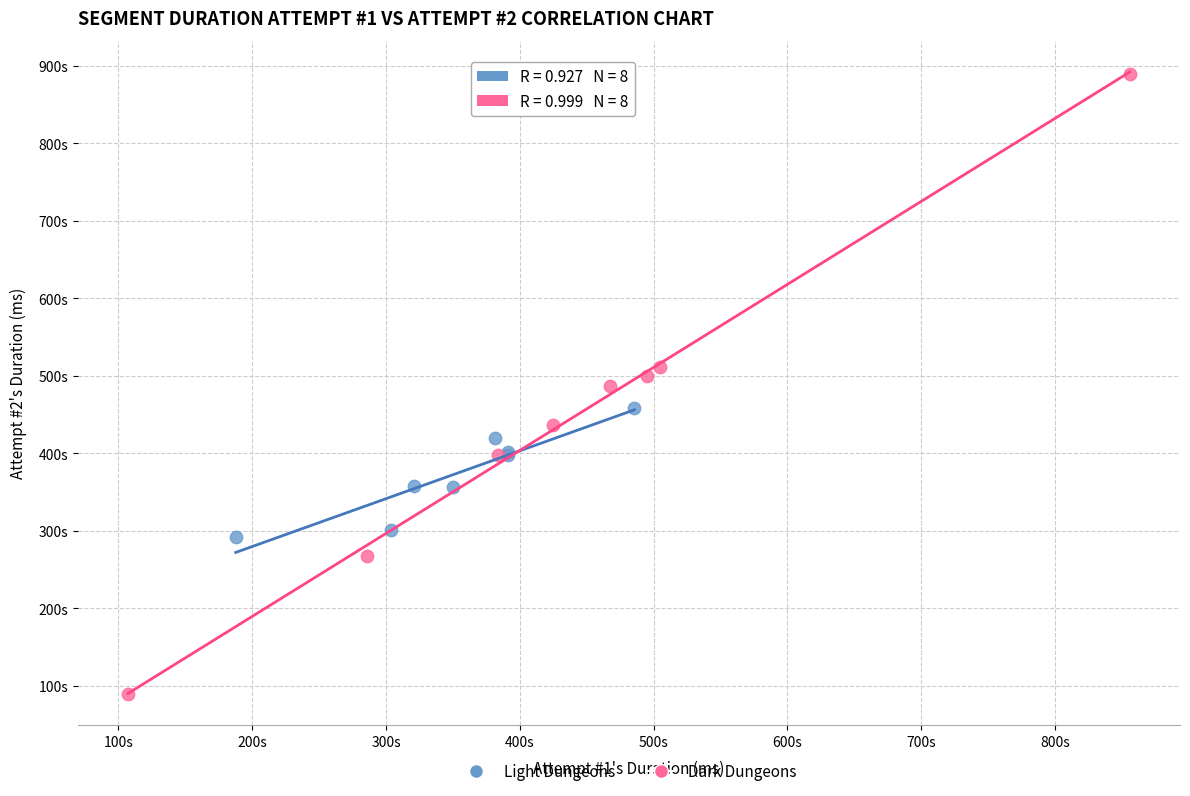

What are all the series names shown in the legend?

Light Dungeons, Dark Dungeons